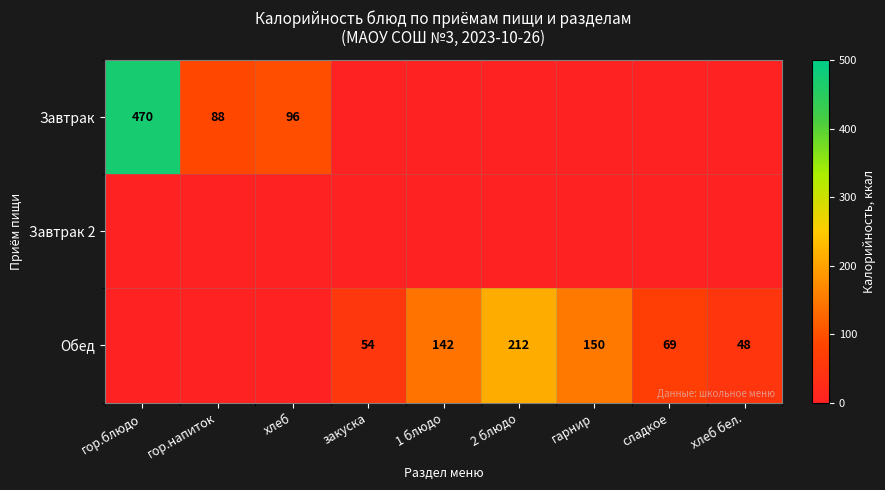

Is it true that Завтрак equals 88 at гор.напиток?

True